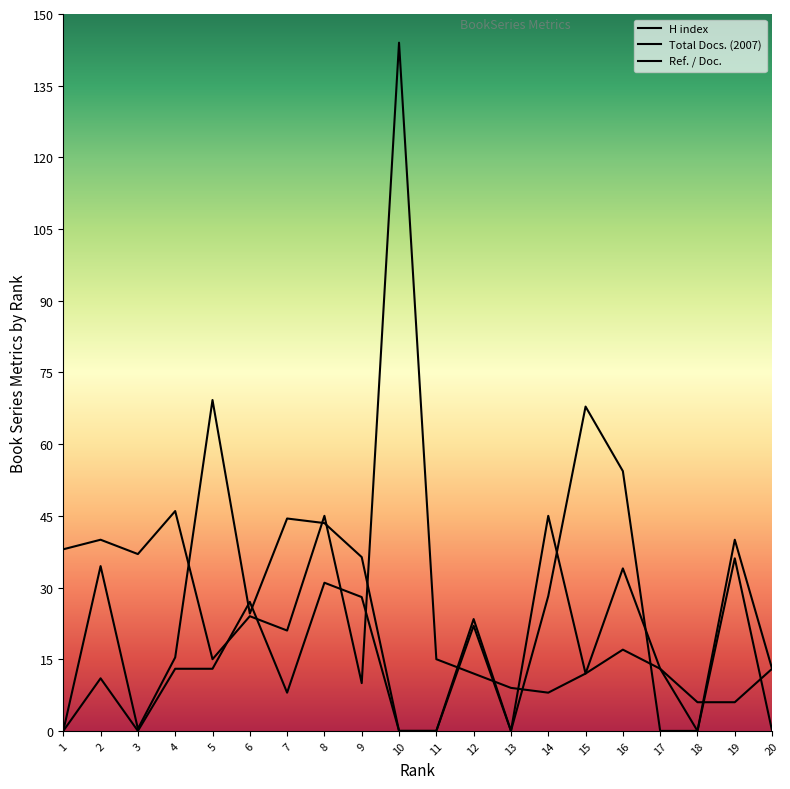

What is the total value across all series at 2?

85.5